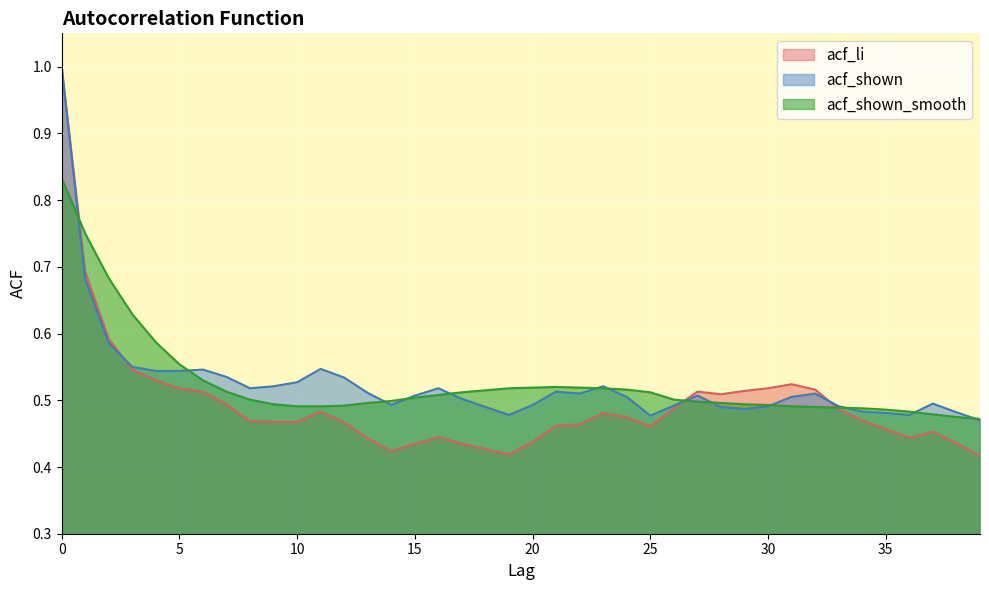

Reading left to right, what are all the values shown in this chart?

acf_li: 0=1.0	1=0.7	2=0.6	3=0.5	4=0.5	5=0.5	6=0.5	7=0.5	8=0.5	9=0.5	10=0.5	11=0.5	12=0.5	13=0.4	14=0.4	15=0.4	16=0.4	17=0.4	18=0.4	19=0.4	20=0.4	21=0.5	22=0.5	23=0.5	24=0.5	25=0.5	26=0.5	27=0.5	28=0.5	29=0.5	30=0.5	31=0.5	32=0.5	33=0.5	34=0.5	35=0.5	36=0.4	37=0.5	38=0.4	39=0.4
acf_shown: 0=1.0	1=0.7	2=0.6	3=0.6	4=0.5	5=0.5	6=0.5	7=0.5	8=0.5	9=0.5	10=0.5	11=0.5	12=0.5	13=0.5	14=0.5	15=0.5	16=0.5	17=0.5	18=0.5	19=0.5	20=0.5	21=0.5	22=0.5	23=0.5	24=0.5	25=0.5	26=0.5	27=0.5	28=0.5	29=0.5	30=0.5	31=0.5	32=0.5	33=0.5	34=0.5	35=0.5	36=0.5	37=0.5	38=0.5	39=0.5
acf_shown_smooth: 0=0.8	1=0.8	2=0.7	3=0.6	4=0.6	5=0.6	6=0.5	7=0.5	8=0.5	9=0.5	10=0.5	11=0.5	12=0.5	13=0.5	14=0.5	15=0.5	16=0.5	17=0.5	18=0.5	19=0.5	20=0.5	21=0.5	22=0.5	23=0.5	24=0.5	25=0.5	26=0.5	27=0.5	28=0.5	29=0.5	30=0.5	31=0.5	32=0.5	33=0.5	34=0.5	35=0.5	36=0.5	37=0.5	38=0.5	39=0.5